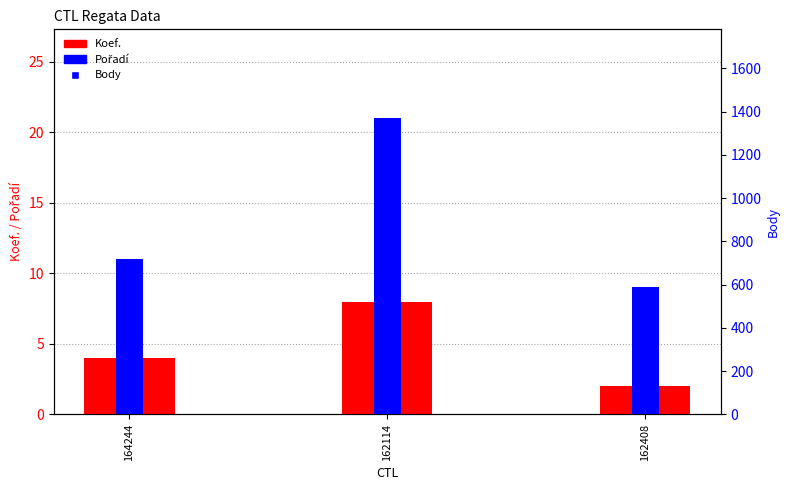

At which category is the sum across all series the highest?

162114